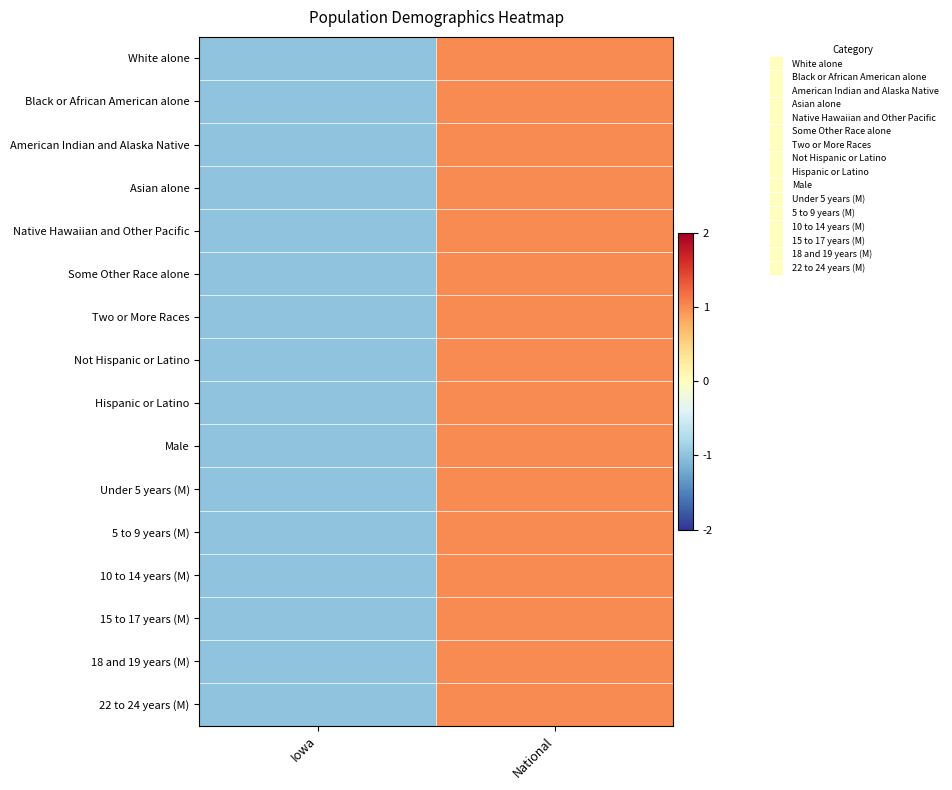

Reading left to right, extract all data points from this chart.

White alone: Iowa=-1	National=1
Black or African American alone: Iowa=-1	National=1
American Indian and Alaska Native: Iowa=-1	National=1
Asian alone: Iowa=-1	National=1
Native Hawaiian and Other Pacific: Iowa=-1	National=1
Some Other Race alone: Iowa=-1	National=1
Two or More Races: Iowa=-1	National=1
Not Hispanic or Latino: Iowa=-1	National=1
Hispanic or Latino: Iowa=-1	National=1
Male: Iowa=-1	National=1
Under 5 years (M): Iowa=-1	National=1
5 to 9 years (M): Iowa=-1	National=1
10 to 14 years (M): Iowa=-1	National=1
15 to 17 years (M): Iowa=-1	National=1
18 and 19 years (M): Iowa=-1	National=1
22 to 24 years (M): Iowa=-1	National=1